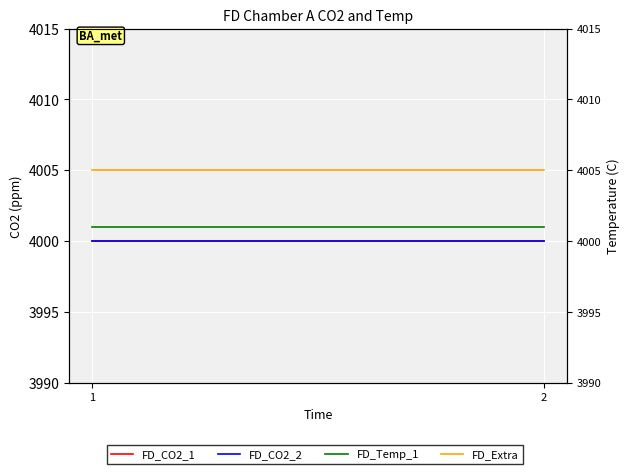

How many series are shown in this chart?

4